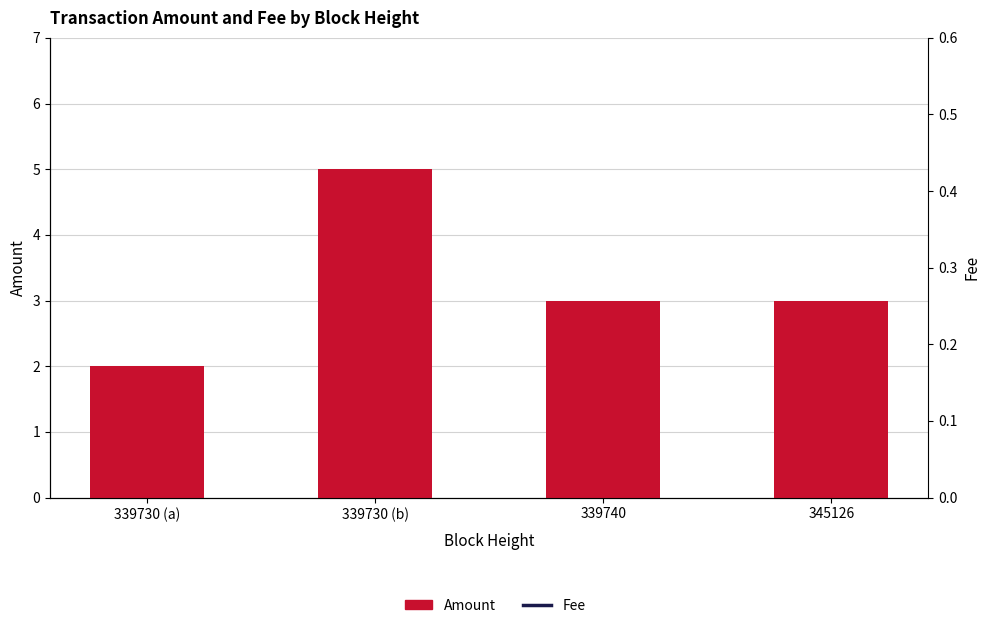

What is the highest value of the Amount series?

5.0